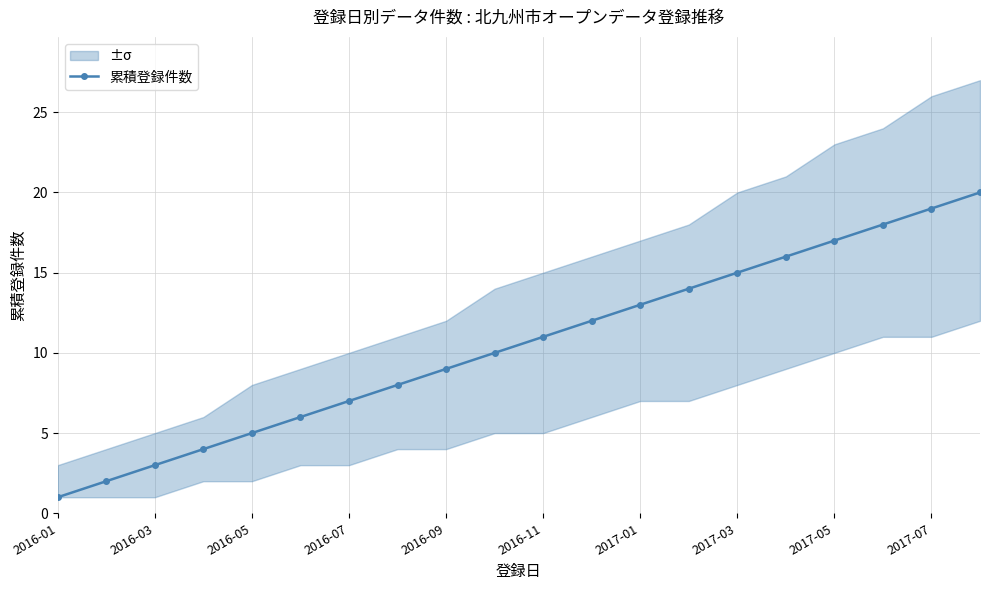

True or false: 累積登録件数 has more than 0 interior local peaks.

False